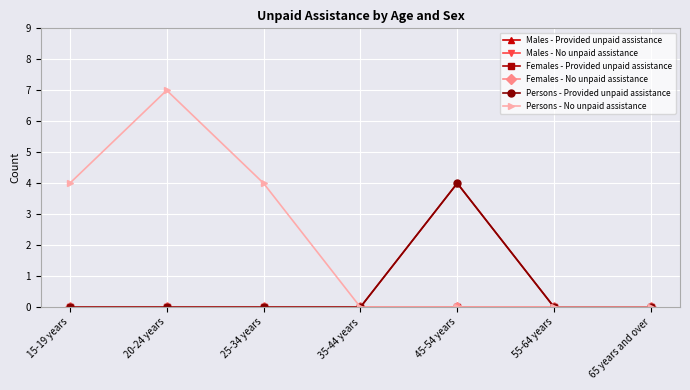

Is it true that Persons - No unpaid assistance equals 0 at 45-54 years?

True